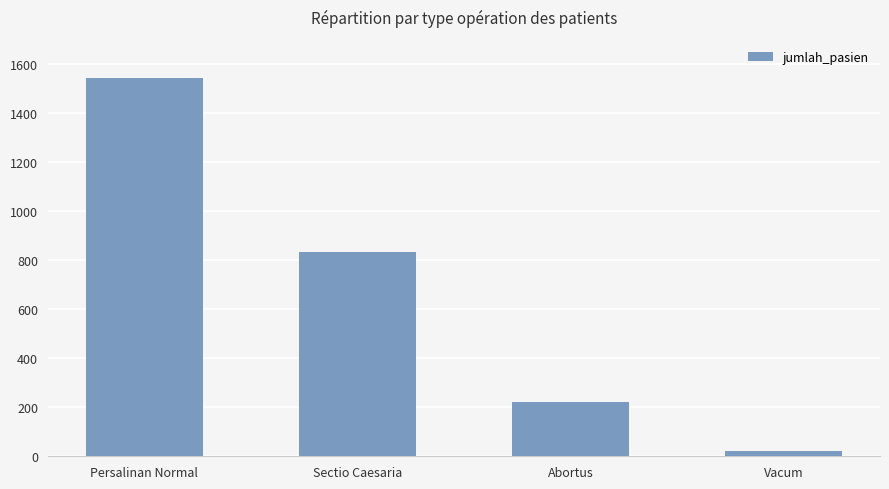

True or false: the data shows 1544 at Persalinan Normal.

True